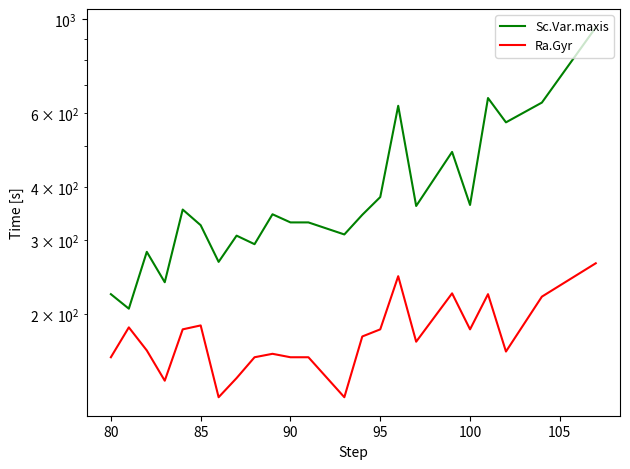

Which series has the largest total across all categories?

Sc.Var.maxis